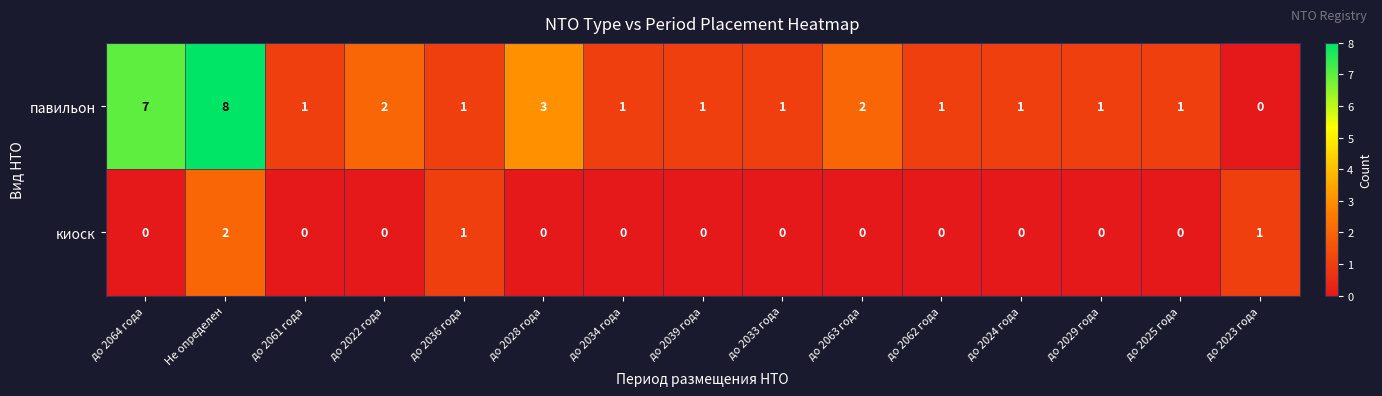

Which series has the largest total across all categories?

павильон